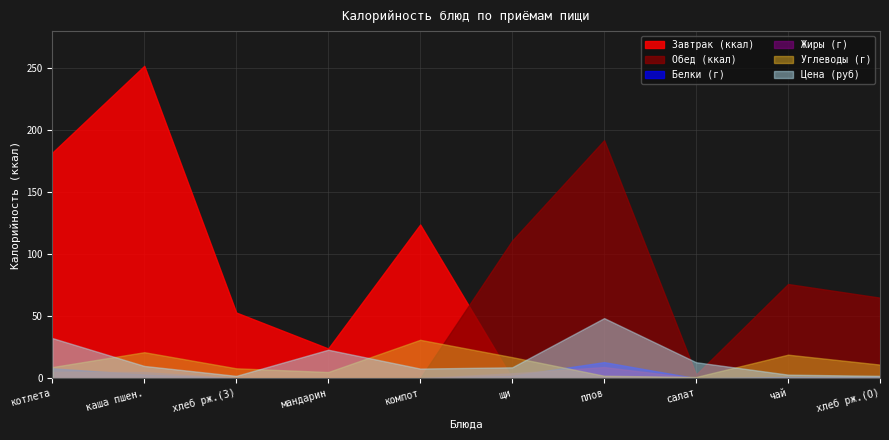

At мандарин/салат, list the series in order from largest to smallest.

Обед, Завтрак